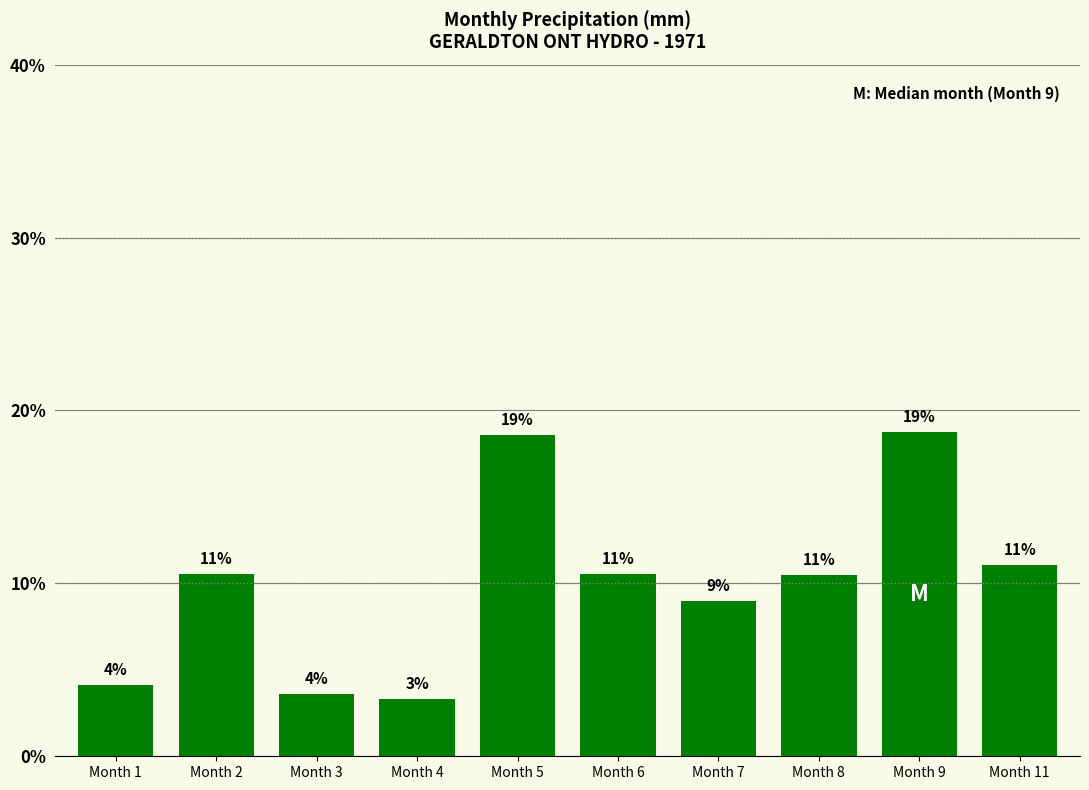

What is the difference between the maximum and minimum values?

15.4